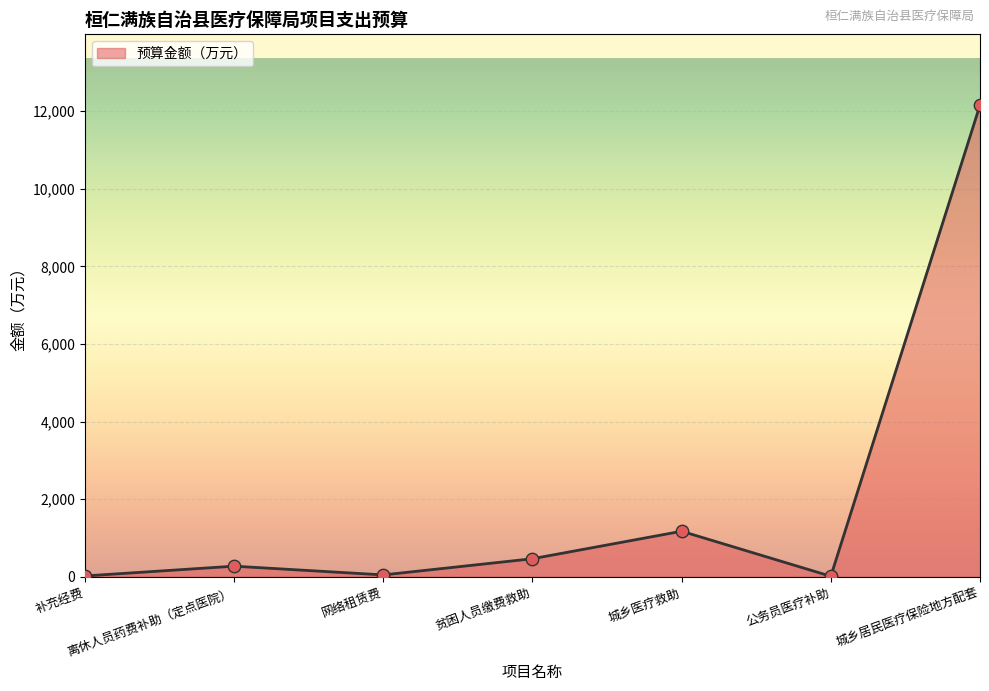

What is the change in value from 补充经费 to 离休人员药费补助（定点医院）?

+252